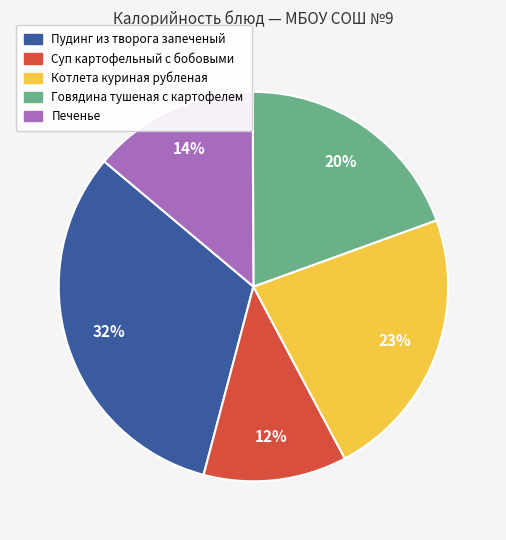

Rank the categories by value from lowest to highest.

Суп картофельный с бобовыми, Печенье, Говядина тушеная с картофелем, Котлета куриная рубленая, Пудинг из творога запеченый